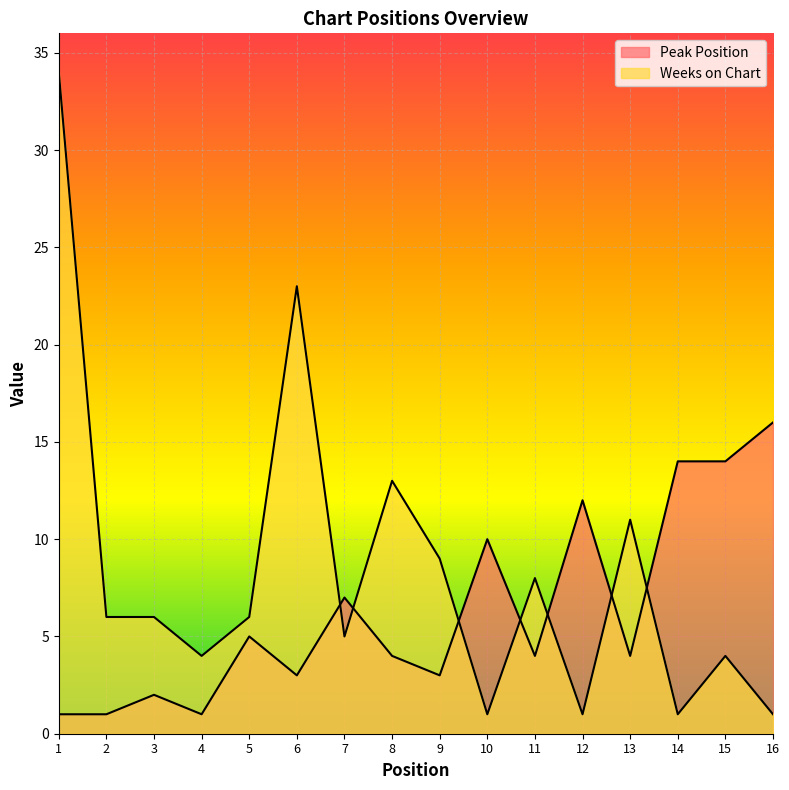

Read the Peak Position value at 14, to the nearest 10.

10